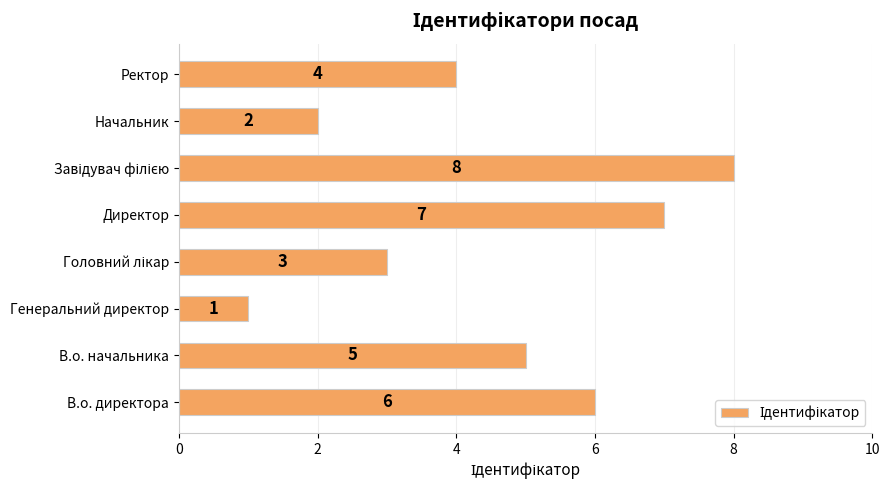

What is the sum of all values?

36